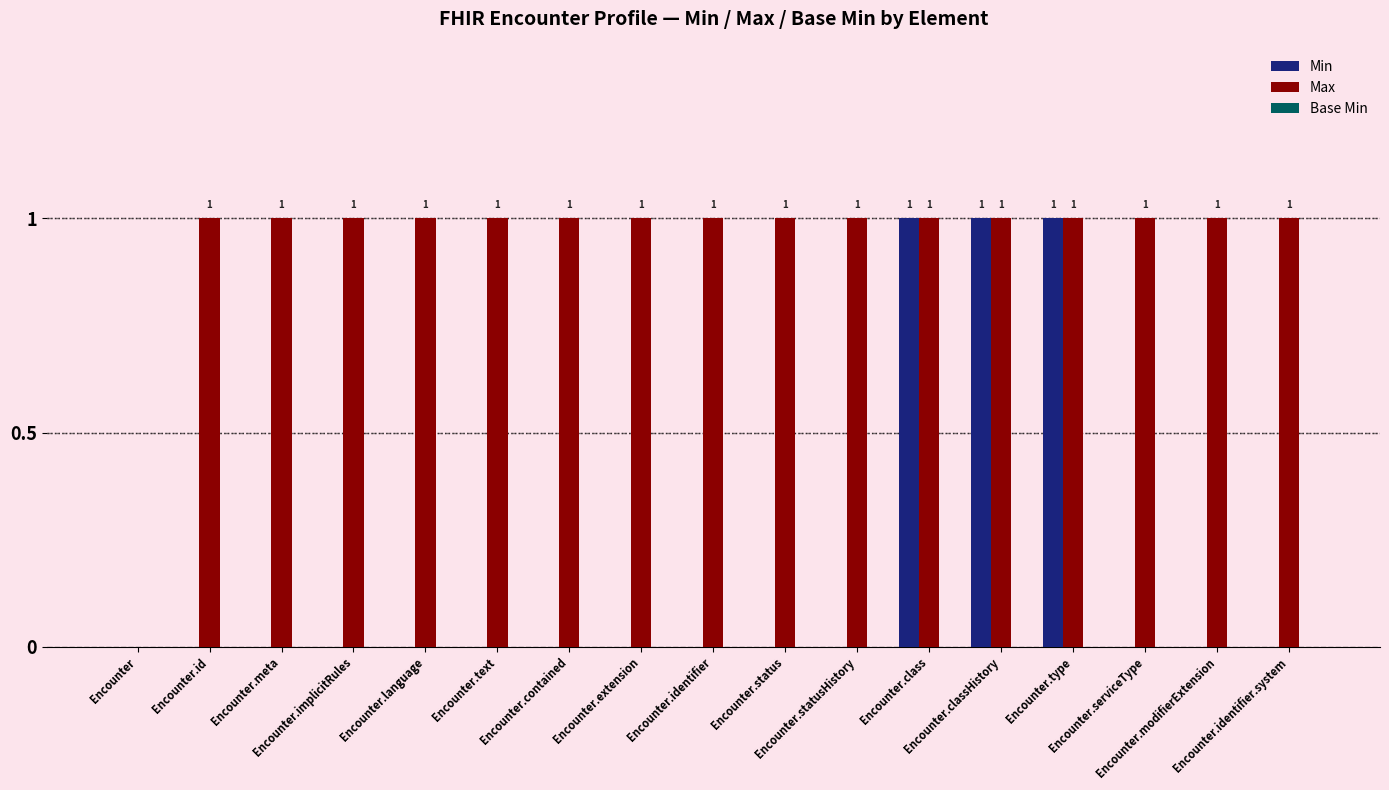

What is the sum of the Max values at Encounter.class and Encounter.extension?

2